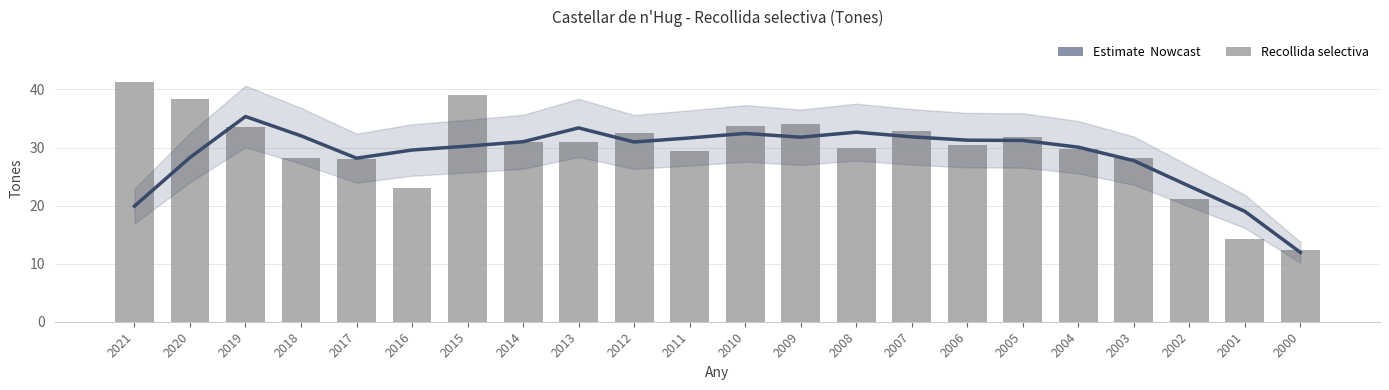

How many data points are less than 30?

10